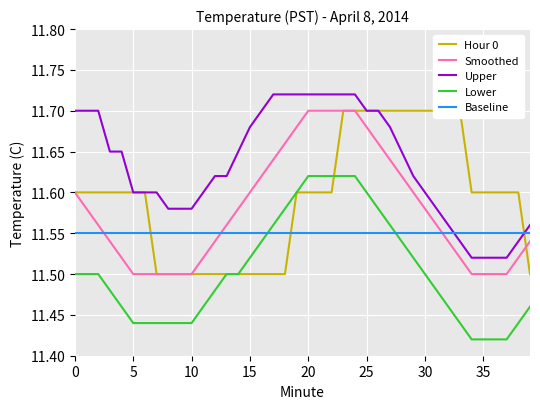

How many lines are shown in the chart?

5